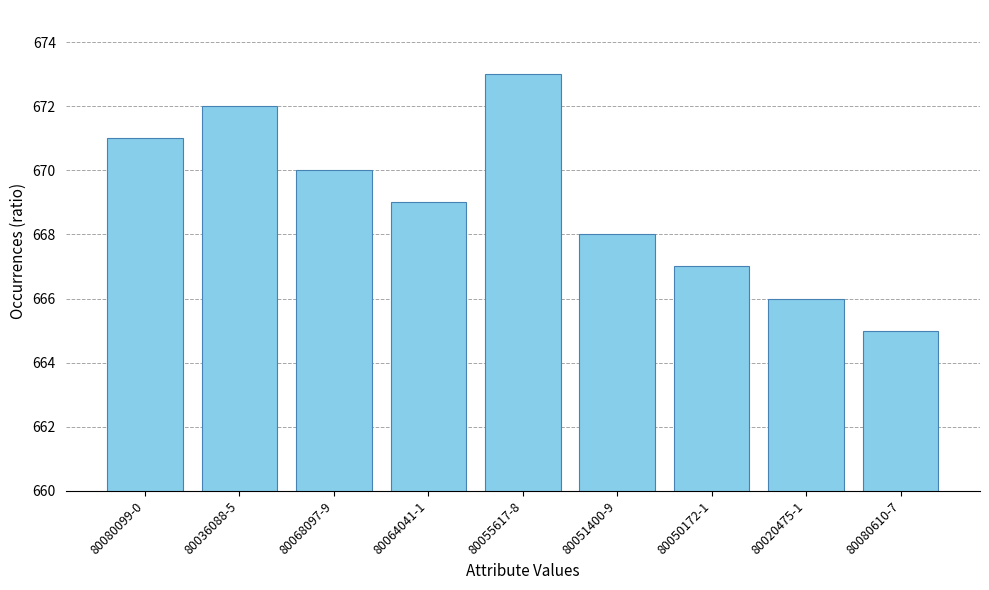

What is the ratio of the value at 80068097-9 to the value at 80036088-5?

1.0